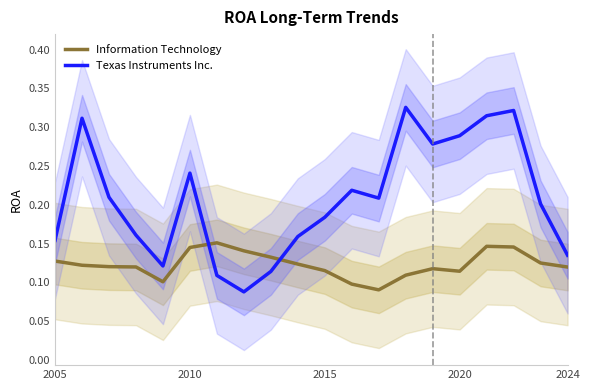

How many interior local peaks does the Texas Instruments Inc. series have?

5